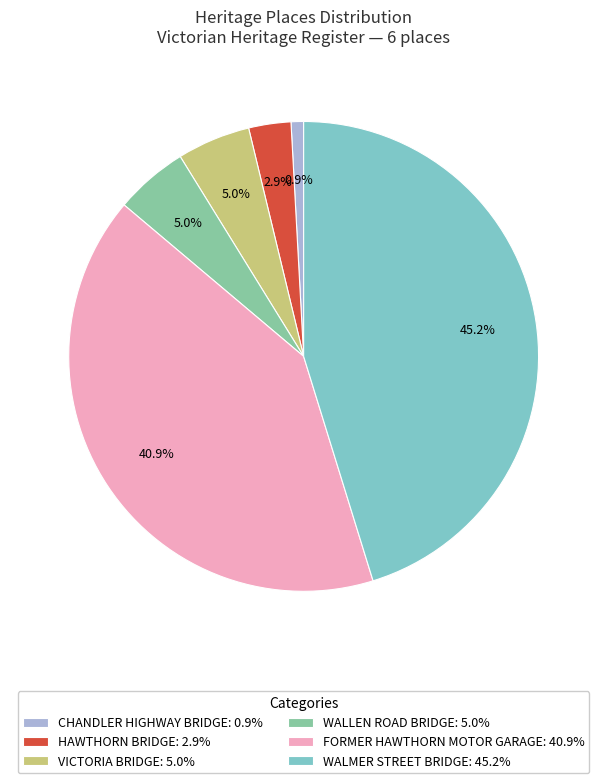

The VICTORIA BRIDGE slice represents 5% of the pie. True or false?

True